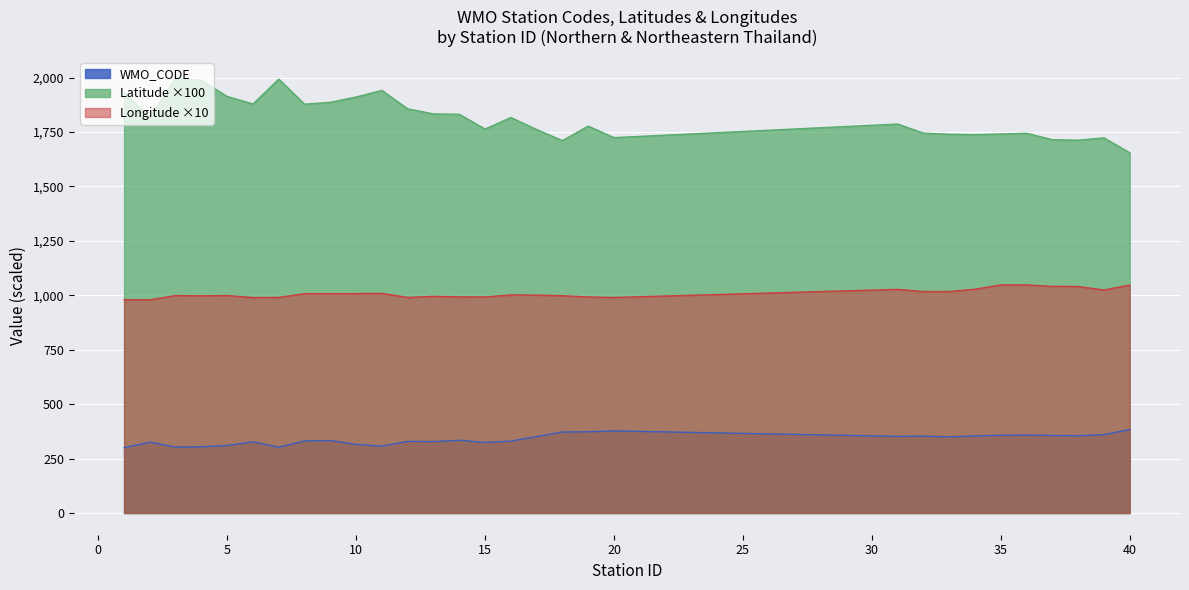

Which series has the largest range (max minus min)?

Latitude ×100